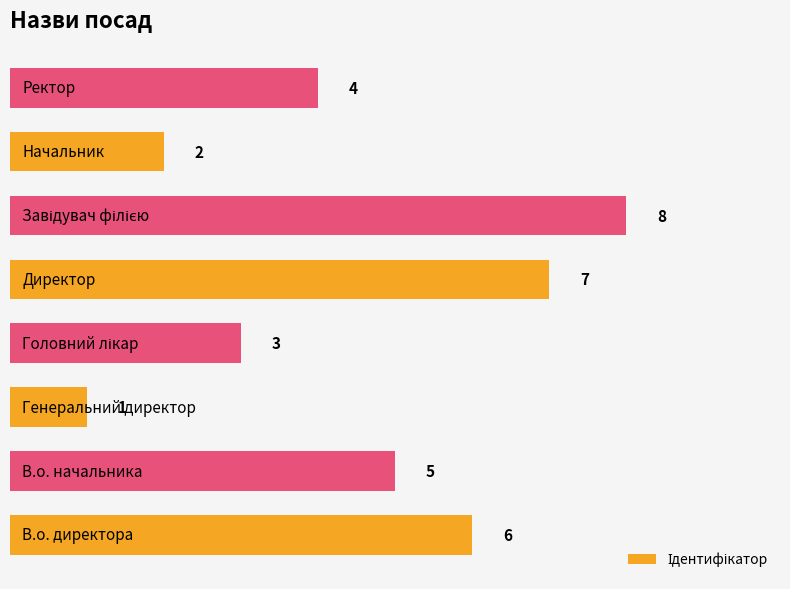

What is the sum of all values?

36